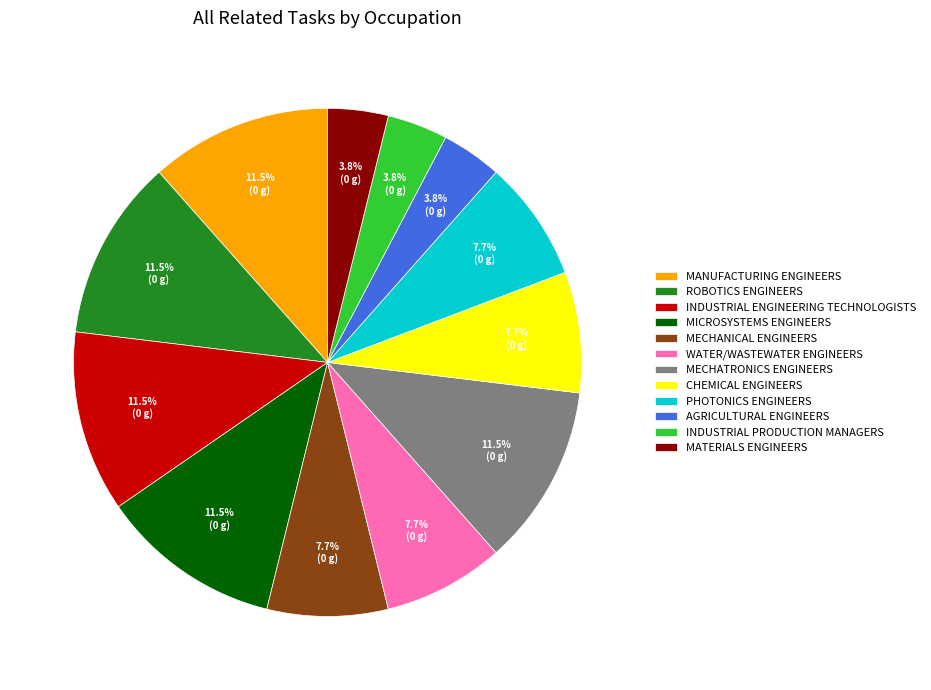

Does AGRICULTURAL ENGINEERS represent more than half of the total?

No